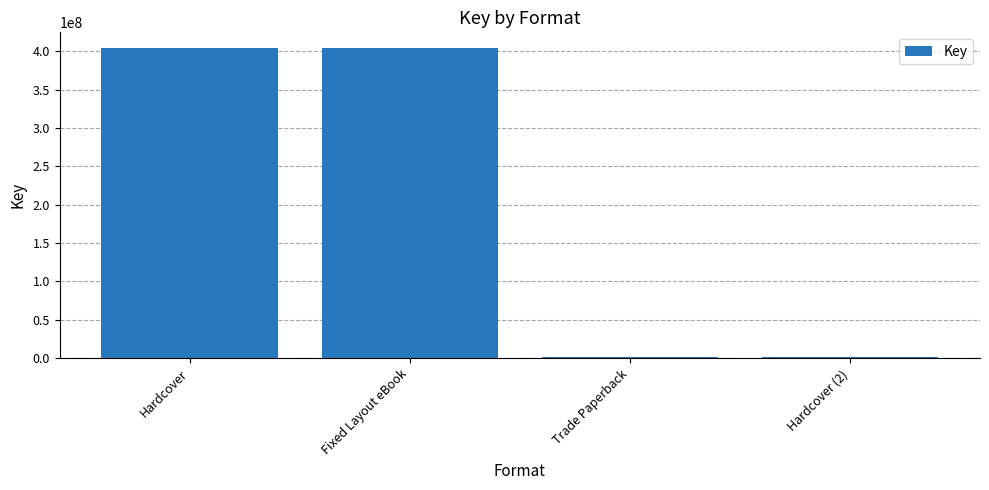

Reading left to right, list all the values displayed in this chart.

404658077	404658077	1828183	1828183